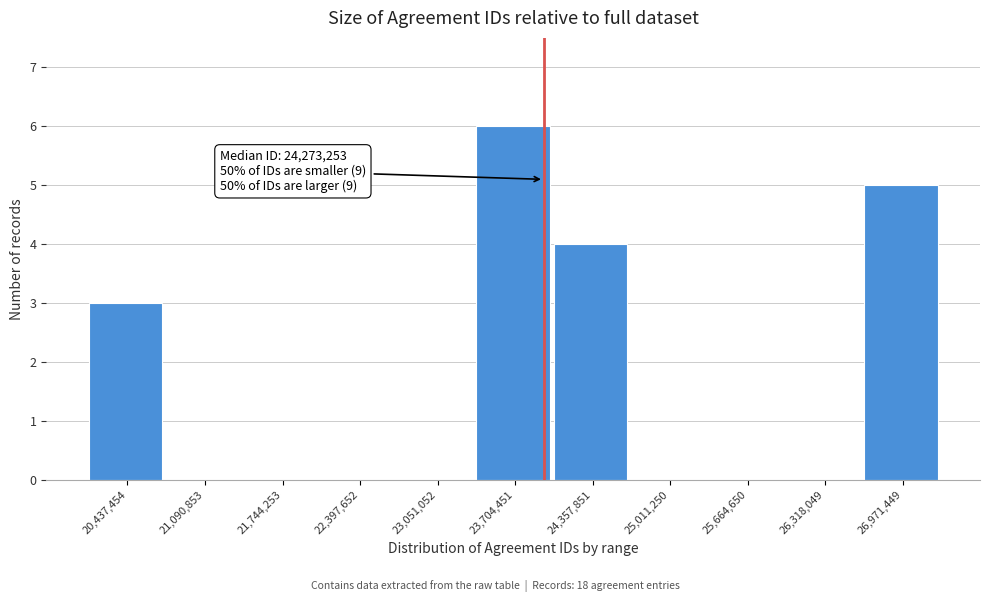

Reading left to right, transcribe all the data shown in this chart.

20,437,454=3	21,090,853=0	21,744,253=0	22,397,652=0	23,051,052=0	23,704,451=6	24,357,851=4	25,011,250=0	25,664,650=0	26,318,049=0	26,971,449=5